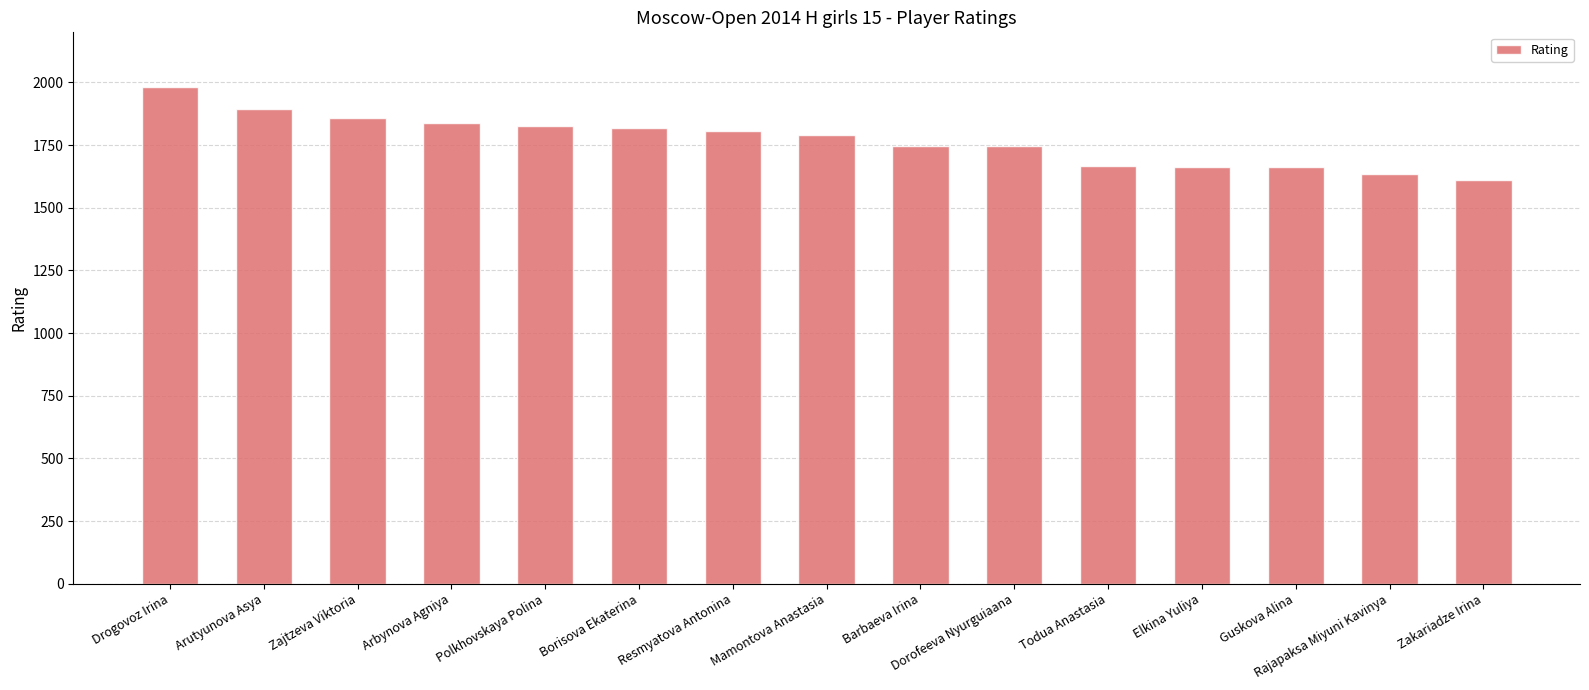

What value does the data have at Arbynova Agniya, to the nearest 50?

1850